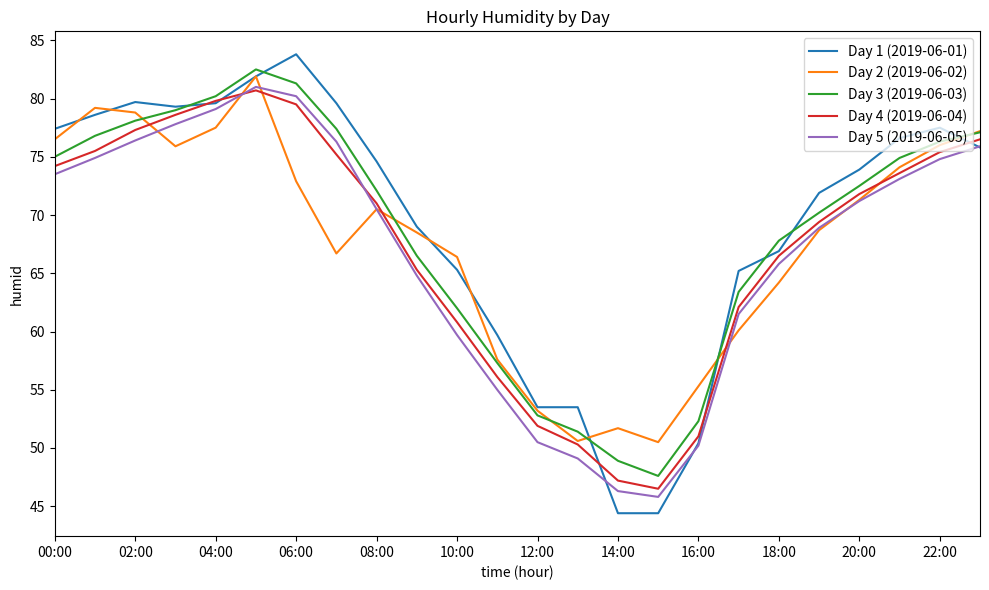

Which series has the largest range (max minus min)?

Day 1 (2019-06-01)